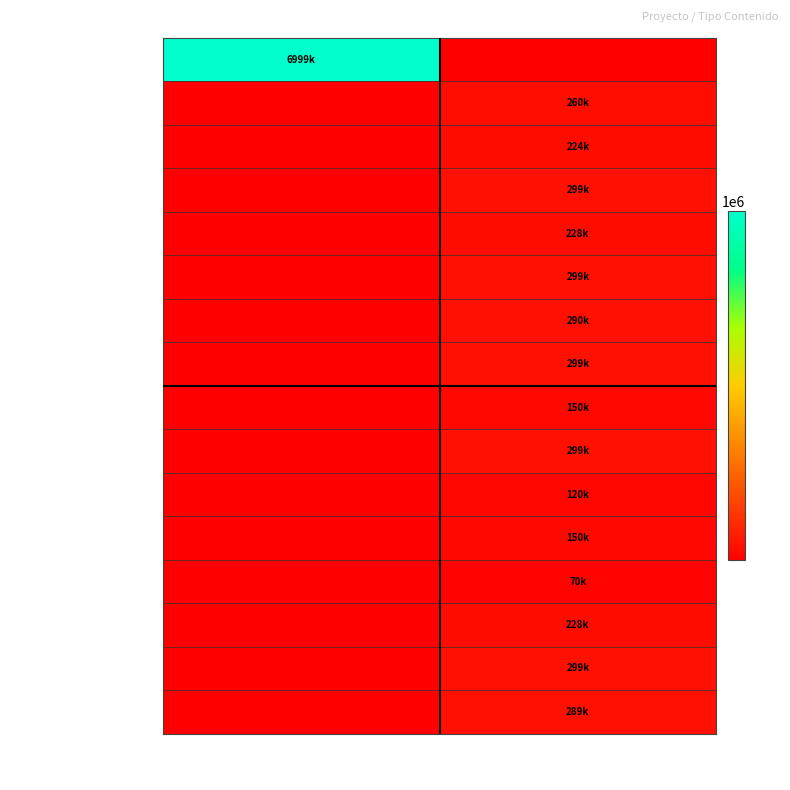

Rank the series at Grupo operativo from highest to lowest value.

BICAPA-OLEOPROTECT, OLEO MITIGA, Digitalisation, C-OLIVAR, COOPERALIVE, INDIBIO-OLIVAR, Récupération, ABSORCABOLIVO I, GIRASOIL, AL COMPOST, BIO C, BIODRON, SENSA, COVERCROPS, Riz Pyrénées, H2020 INCREASE